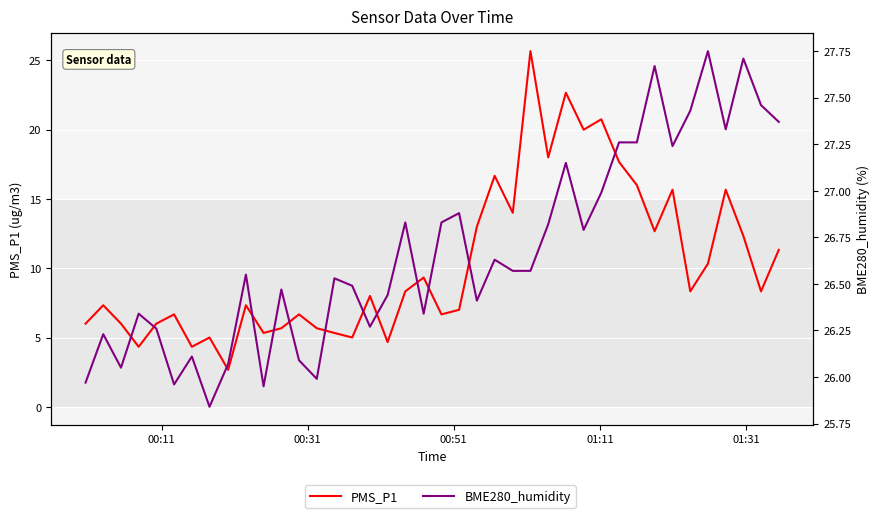

Does the chart display data point markers on the line(s)?

No